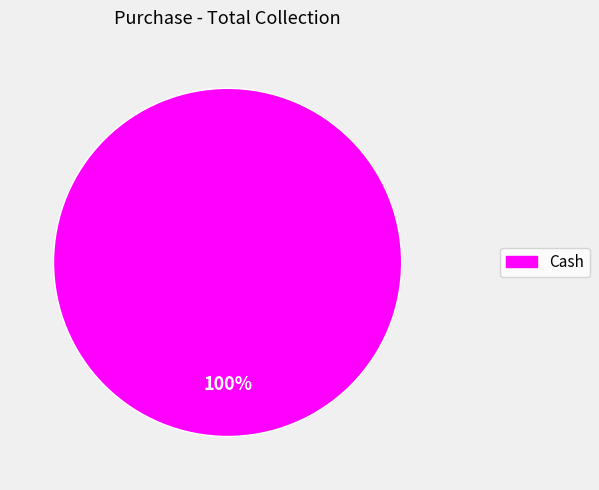

Is there any slice that represents more than half of the pie?

Yes